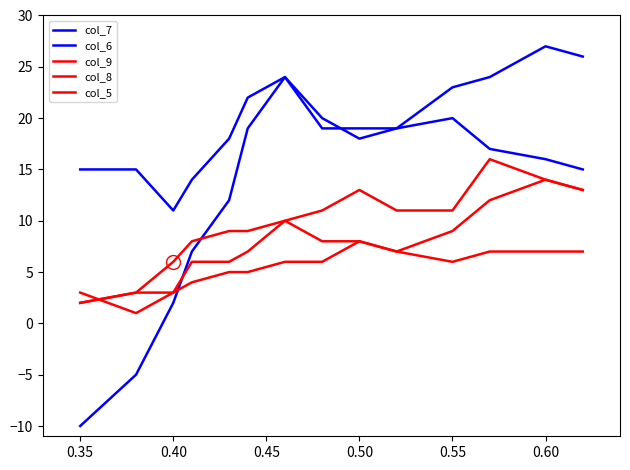

How many lines are shown in the chart?

5